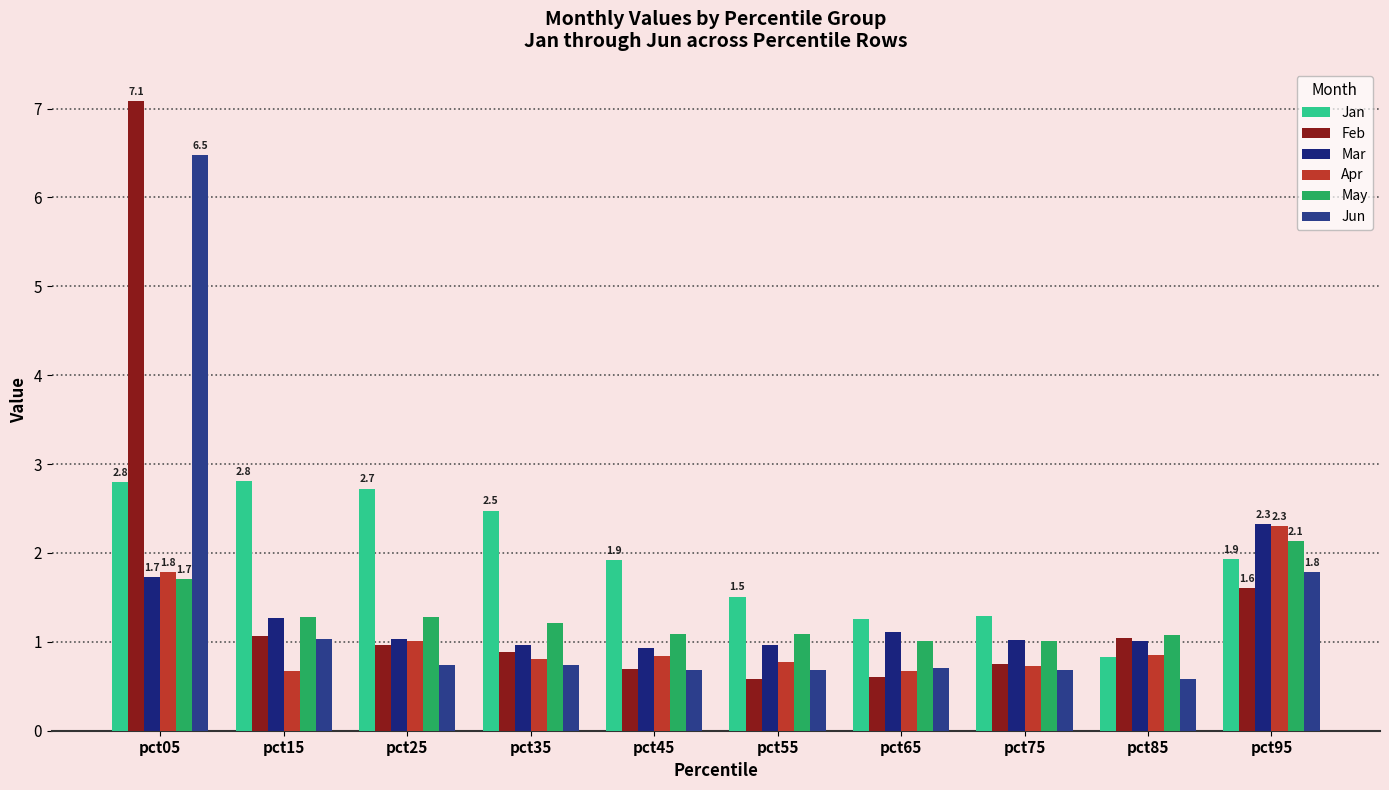

True or false: Jun has a value of 0.6 at pct85.

True